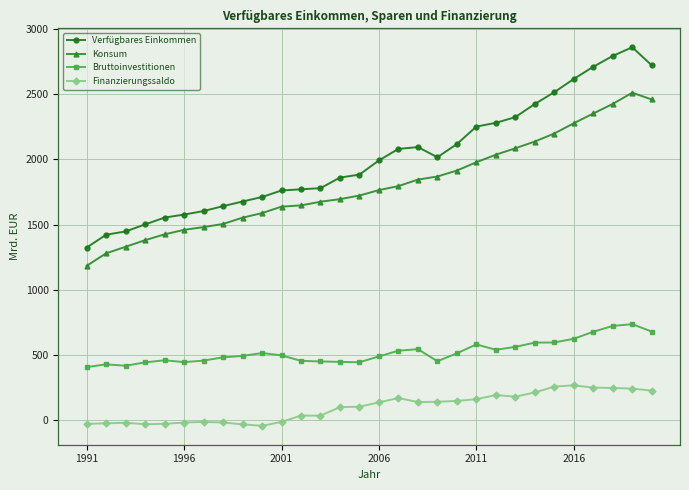

True or false: Verfügbares Einkommen and Konsum intersect in this chart.

False